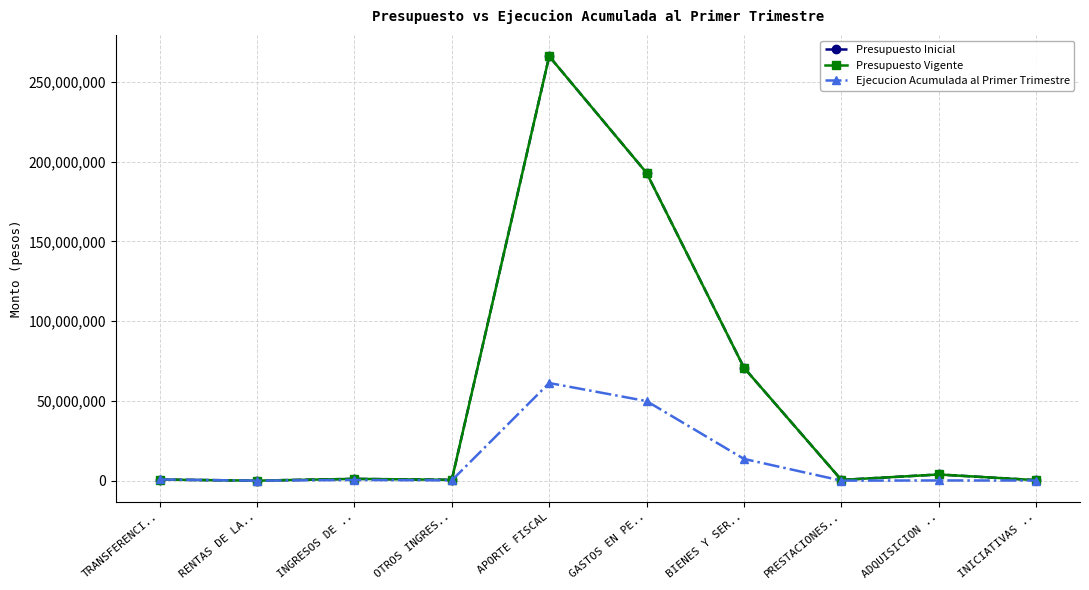

Is it true that Ejecucion Acumulada al Primer Trimestre equals 90615 at INICIATIVAS ..?

True